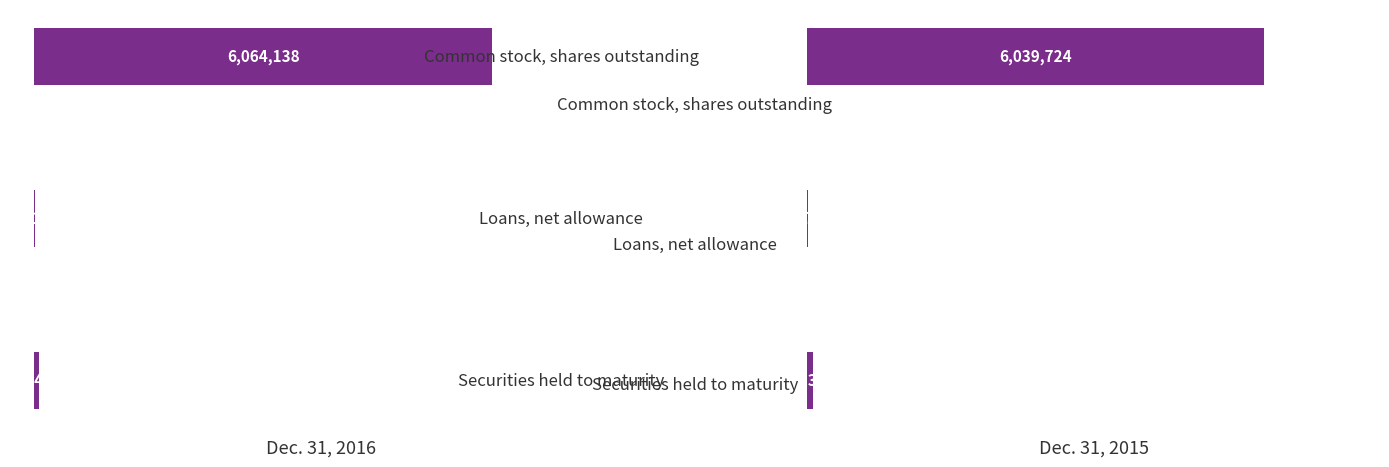

What is the difference between the maximum and minimum values in the Dec. 31, 2016 series?

6049944